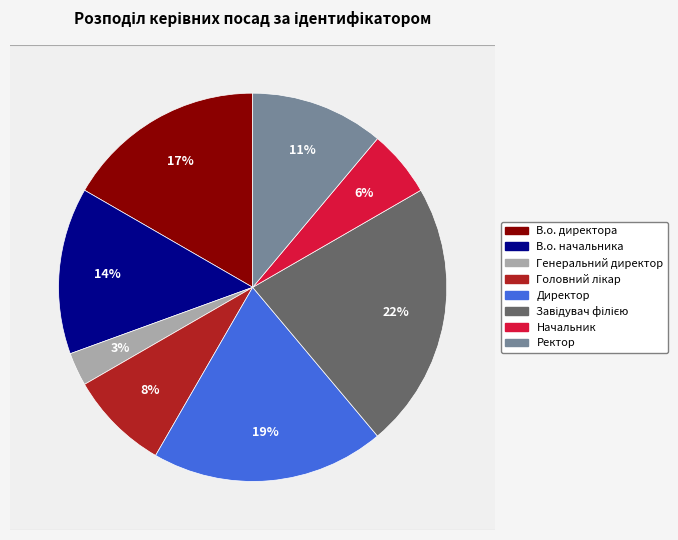

To the nearest percent, what is the difference between the largest and smallest slice percentages?

19%